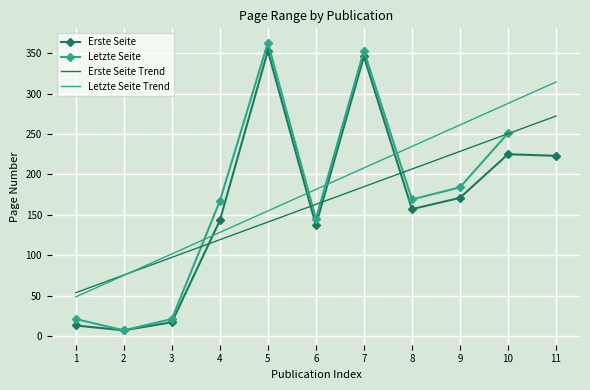

Which series ends up on top after the final intersection of Erste Seite and Letzte Seite Trend?

Letzte Seite Trend